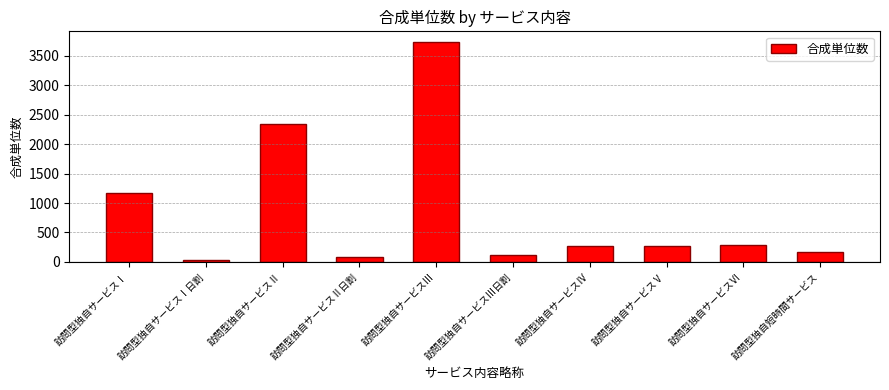

Where is the data nearest to the value 1883?

訪問型独自サービスⅡ